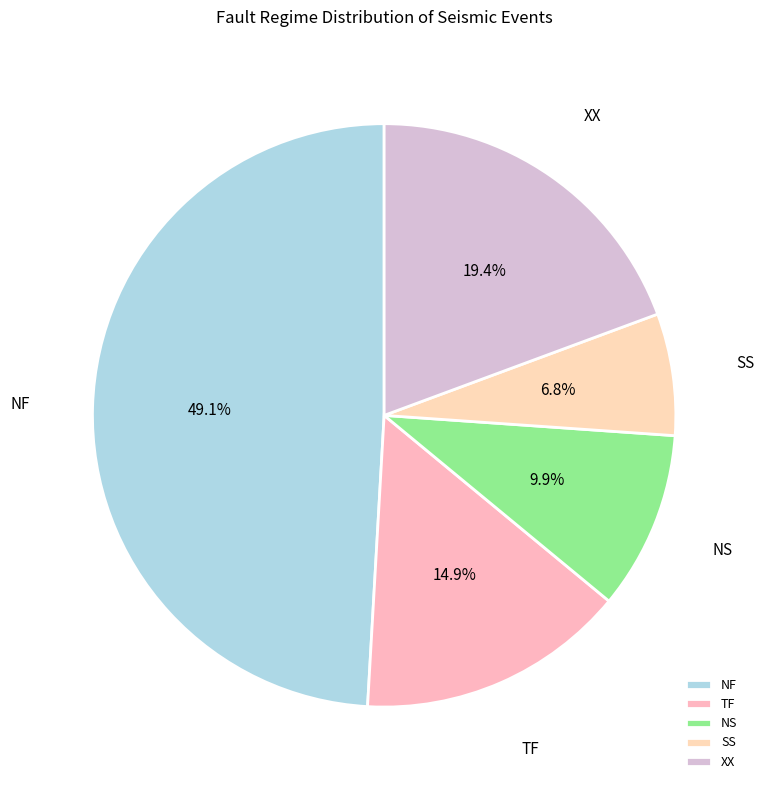

Is the sum of NS and NF greater than half?

Yes